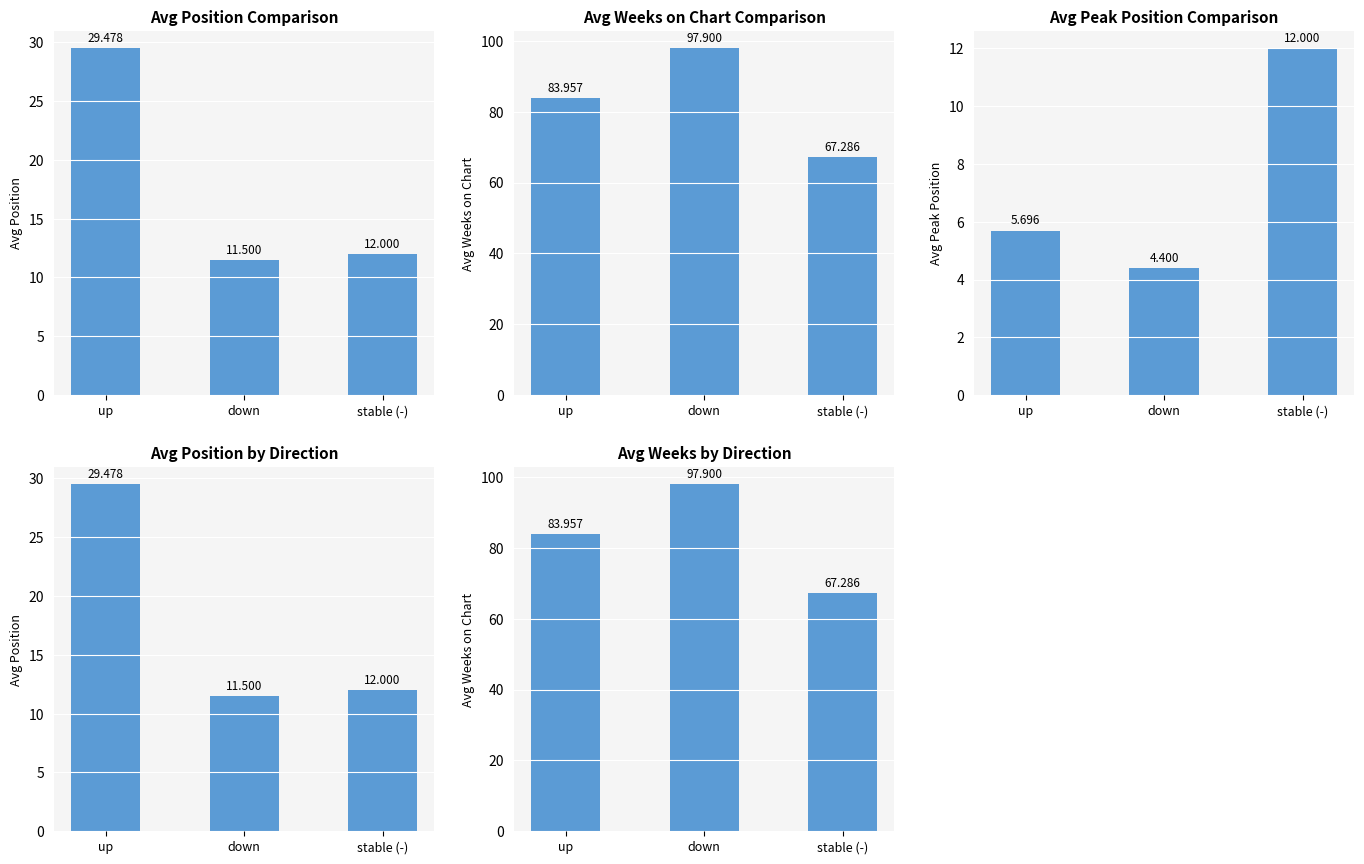

Which series has the widest spread of values?

Avg Weeks on Chart